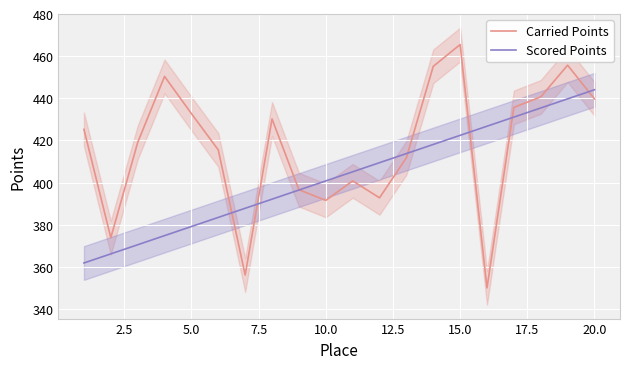

Does the chart display data point markers on the line(s)?

No